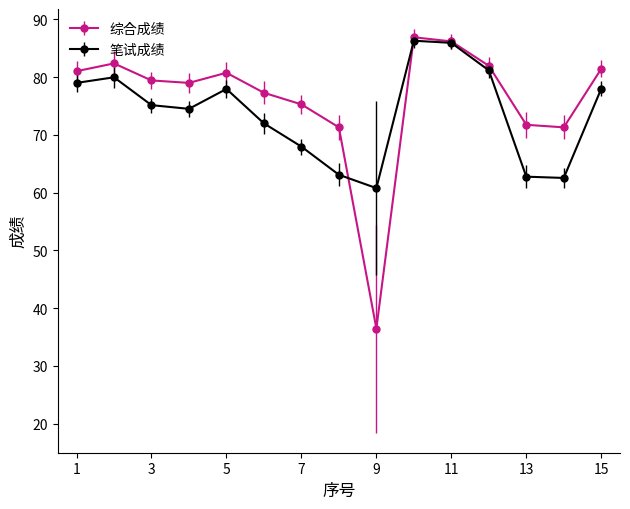

At how many categories does at least one series exceed 52?

15